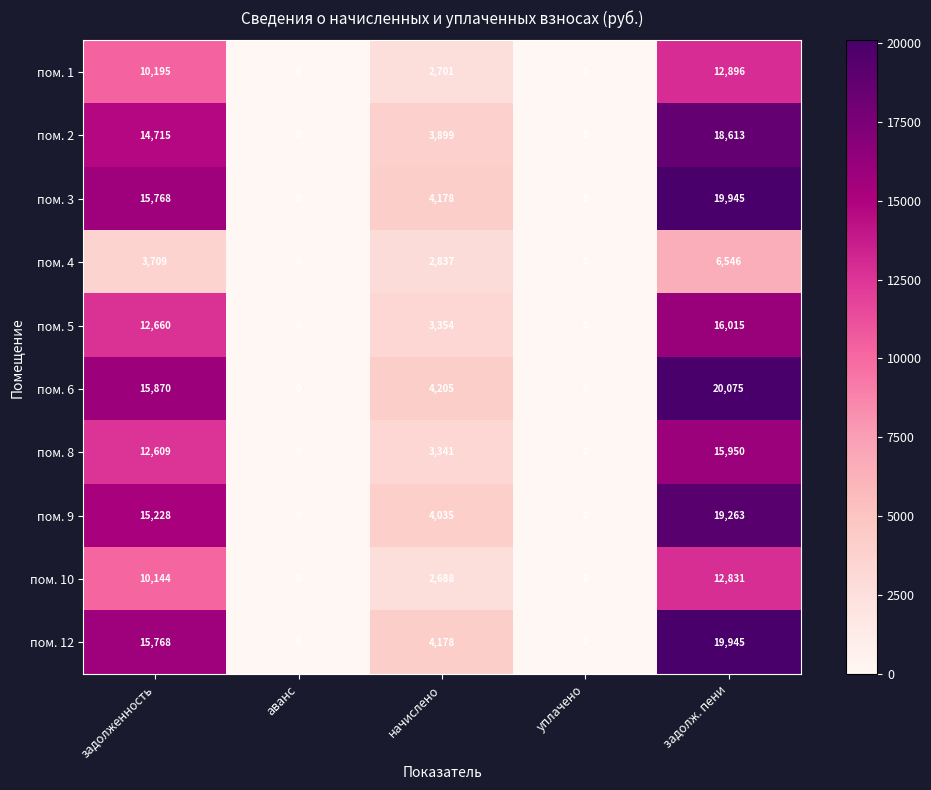

Is it true that пом. 8 equals 3341 at начислено?

True